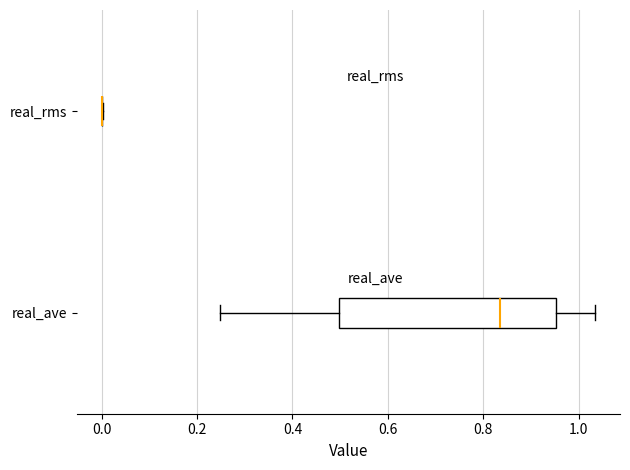

Reading bottom to top, read every box against the x-axis: the position of its median line, the range the box covers, and the ends of its whiskers. The values are not printed on the chart, so give them approximately, as read against the axis.

real_ave: median 0.84, box 0.50 to 0.96, whiskers 0.24 to 1.04
real_rms: box collapsed to a line at 0.00, whiskers 0.00 to 0.00